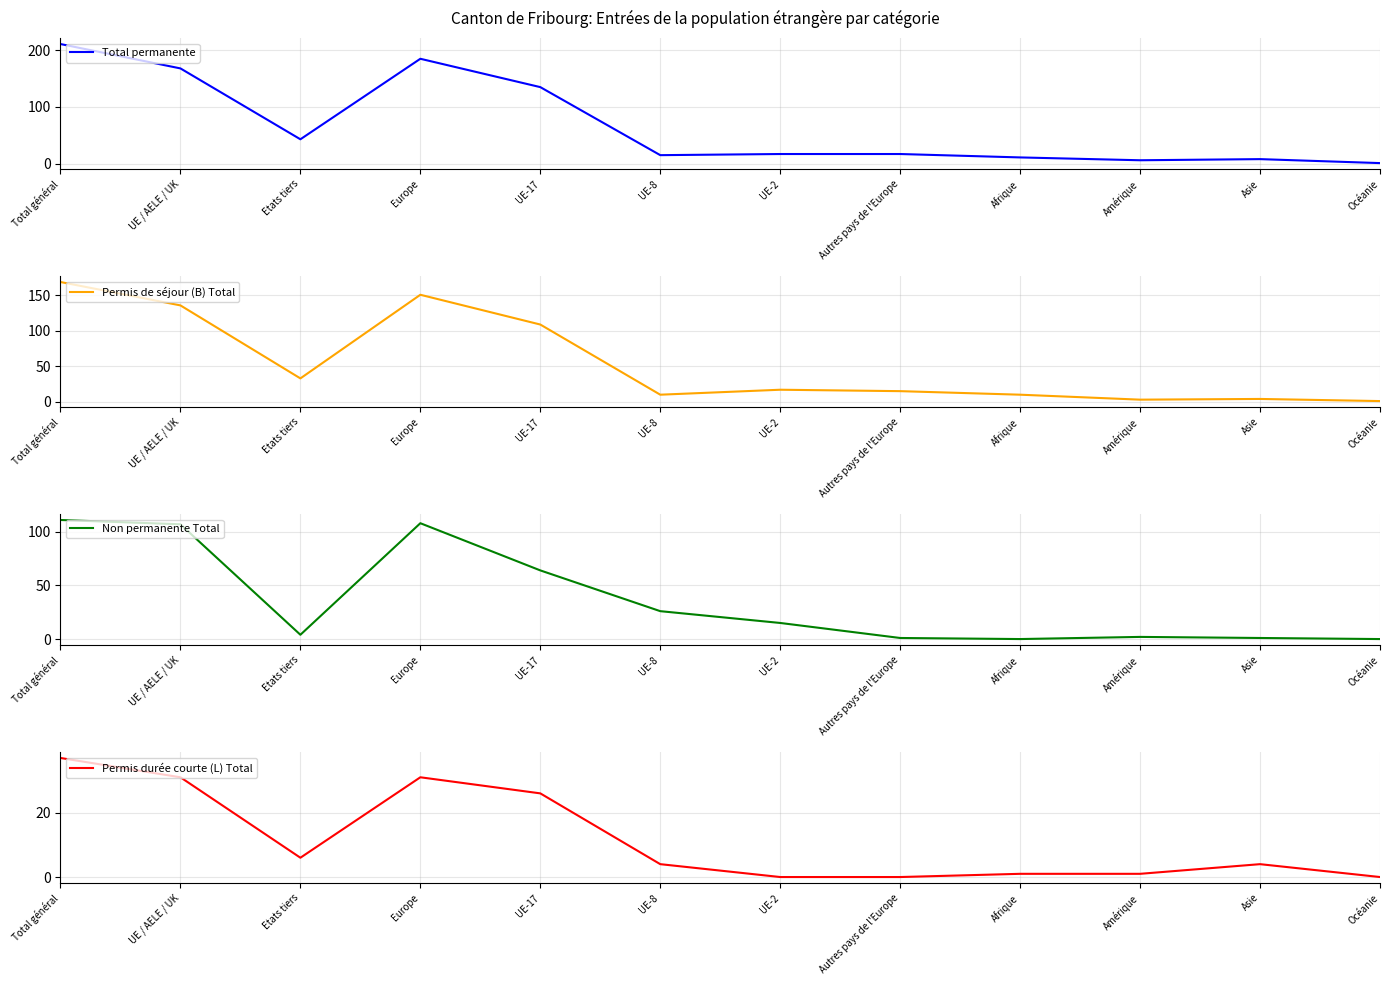

True or false: Total permanente has a value of 11 at Autres pays de l'Europe.

False